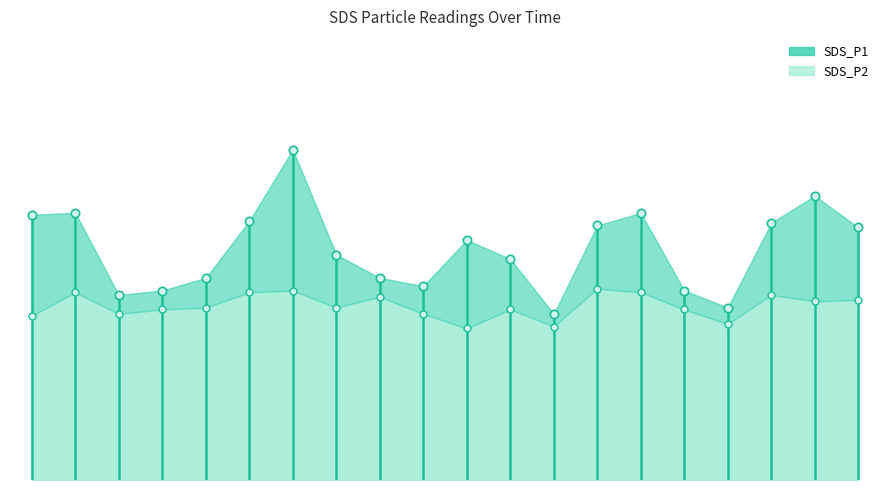

What is the change in value from −2.5 to 0.0?

+4.2